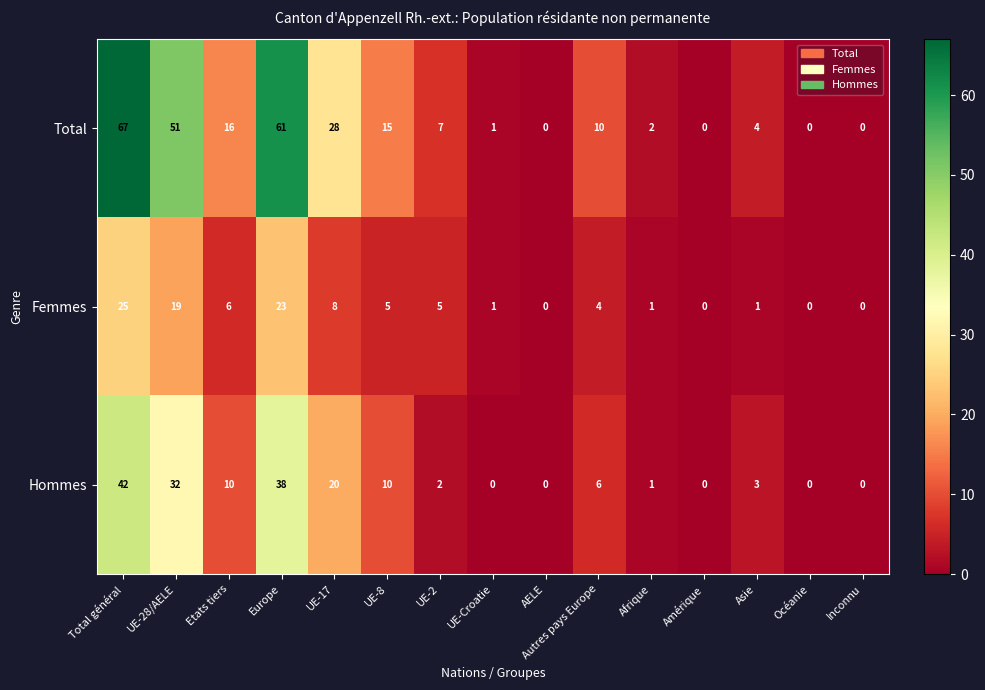

The value of Hommes at Total général is 17. True or false?

False